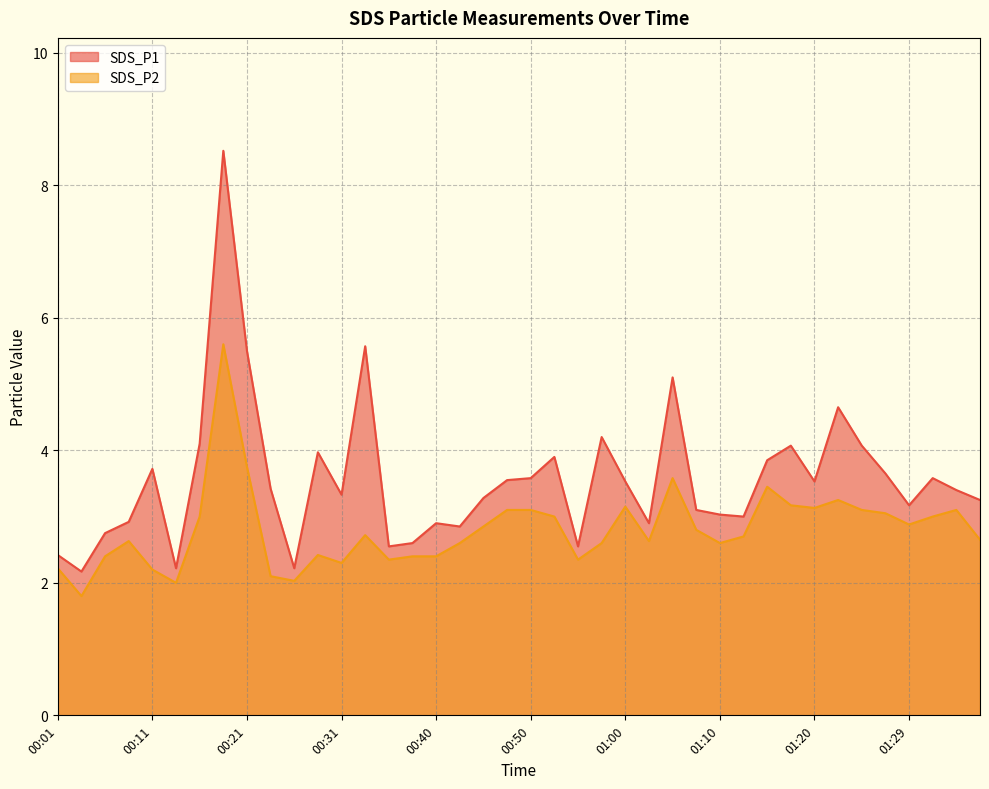

Which has a higher value, 01:20 or 01:12?

01:20